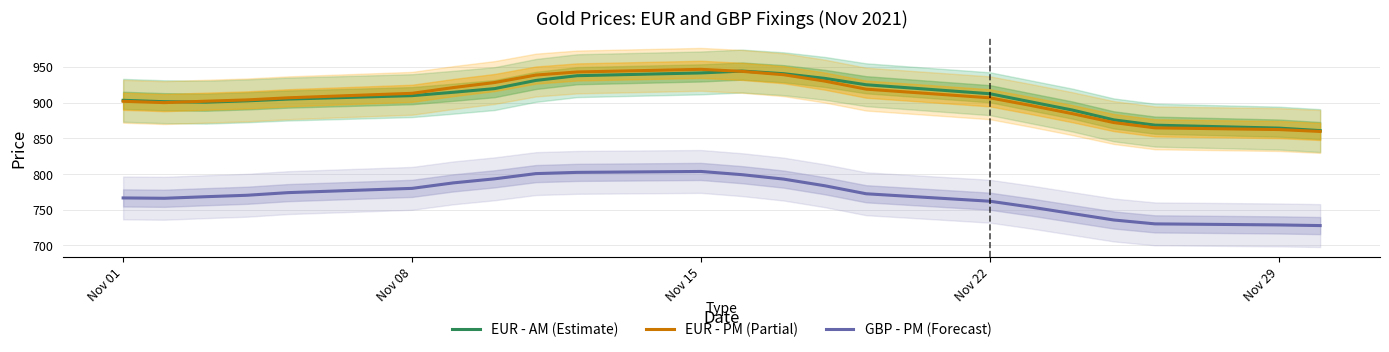

Which series has the largest range (max minus min)?

EUR - PM (Partial)